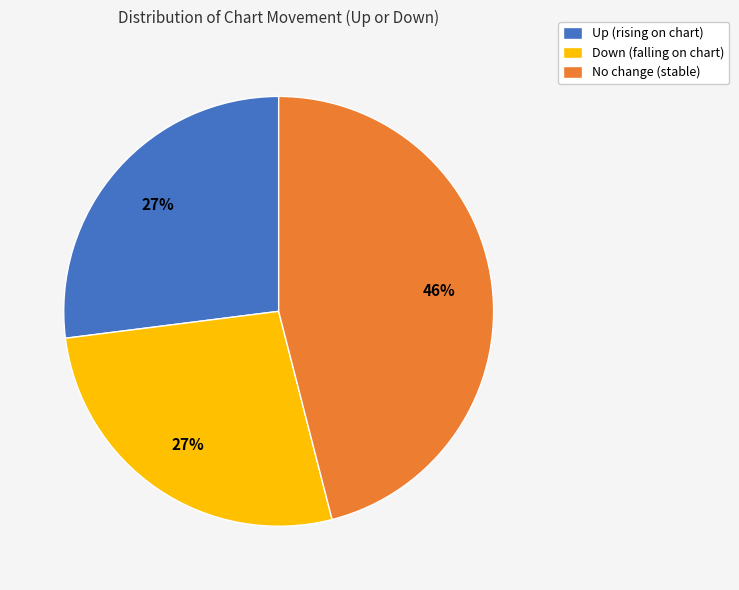

How many segments does this pie chart have?

3